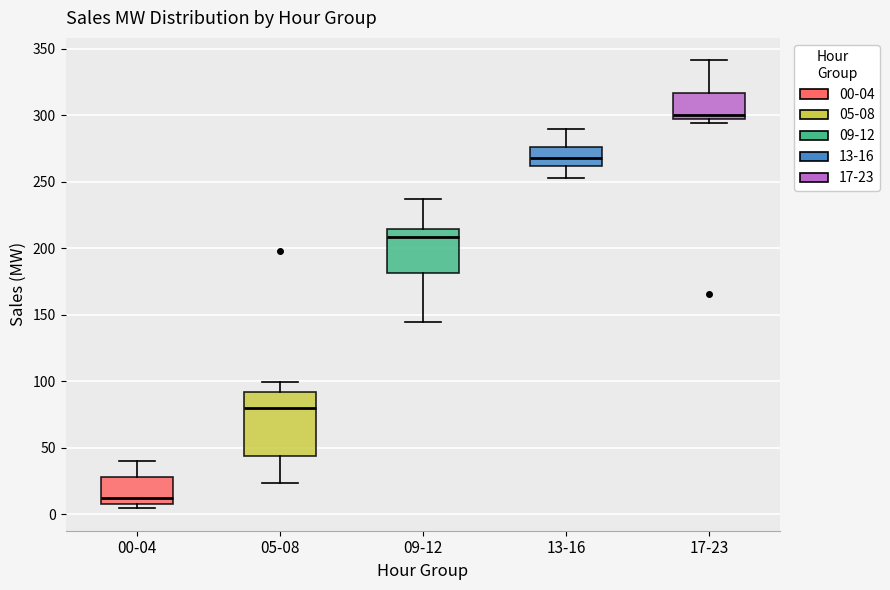

Which box has the lowest median line?

00-04